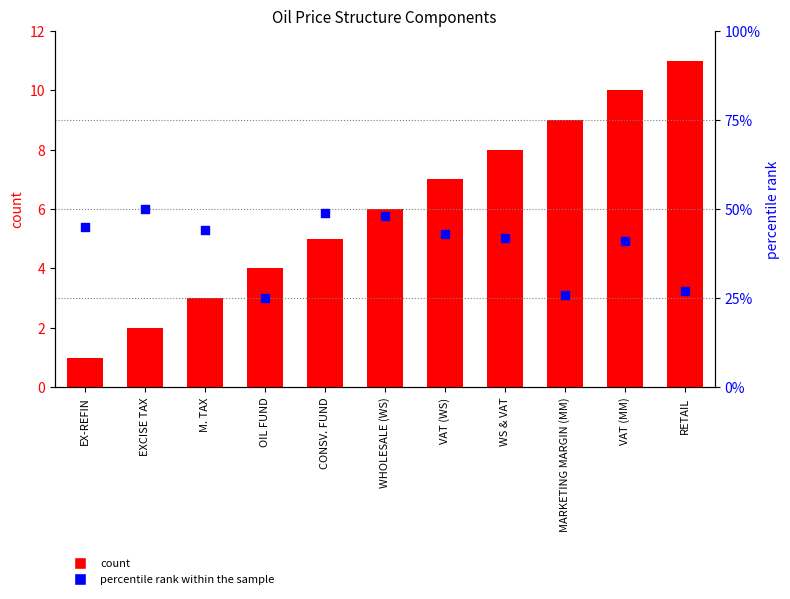

Which series has the widest spread of Y values?

percentile rank within the sample